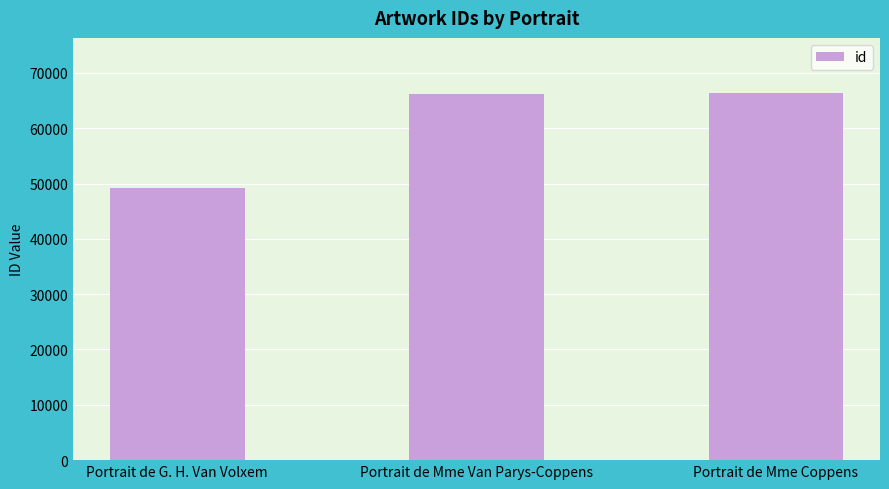

What is the value of the 3rd bar from the left?

66367